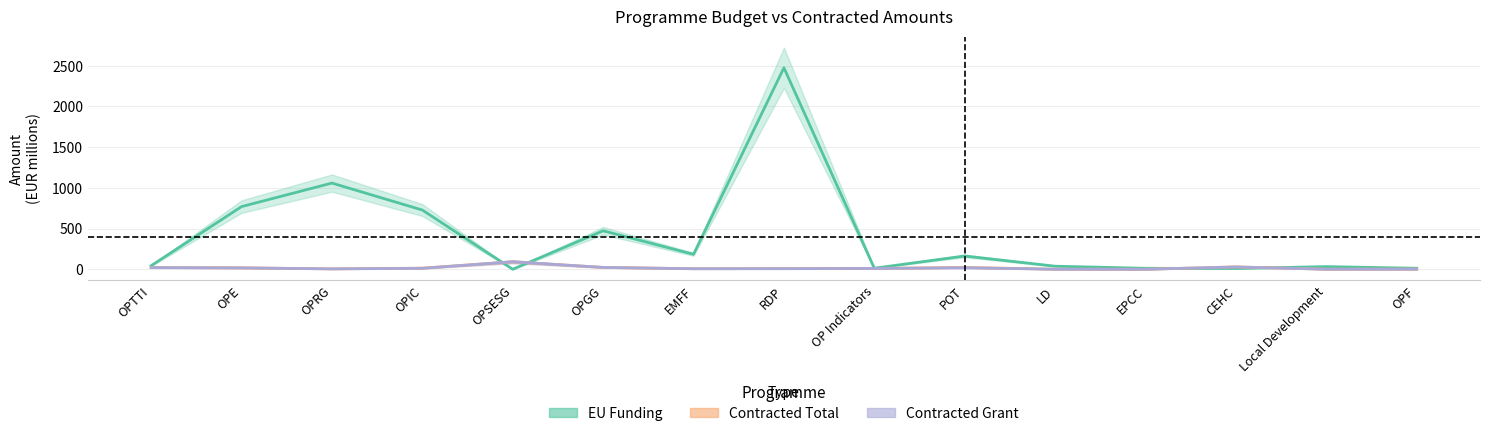

What is the average value of the EU Funding (Total) series?

400.6